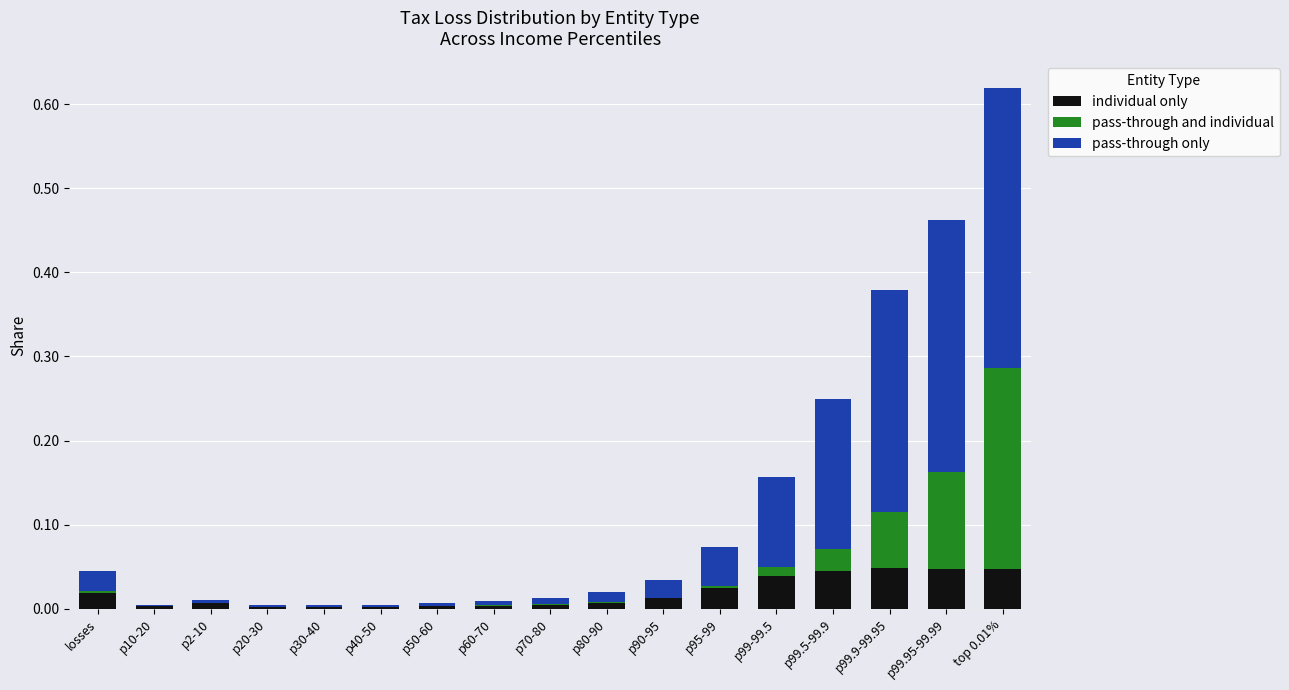

What is the total value across all series at top 0.01%?

0.6